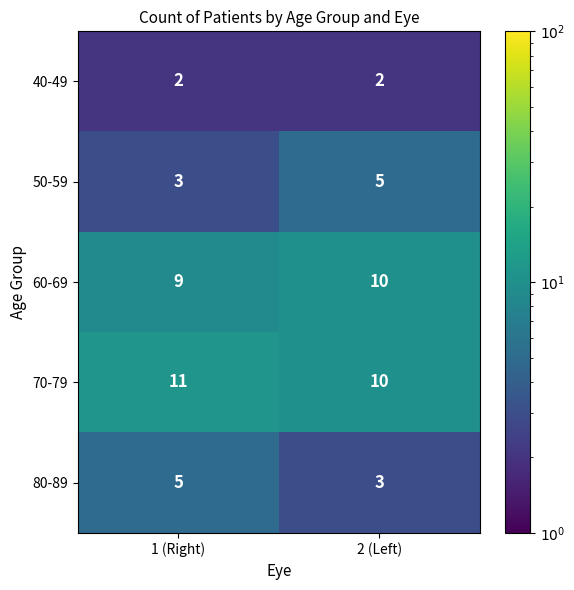

What is the minimum value for 60-69?

9